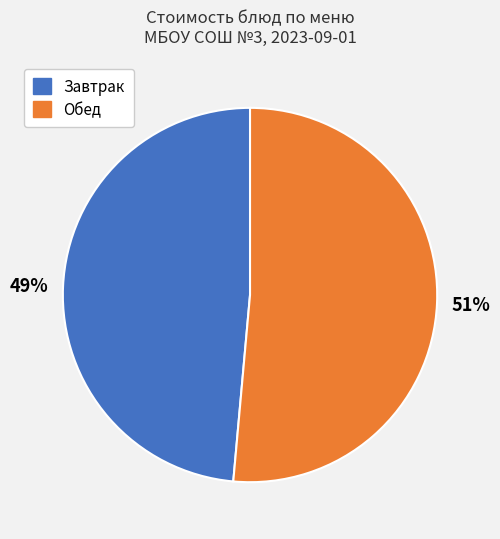

How many slices are in this pie chart?

2